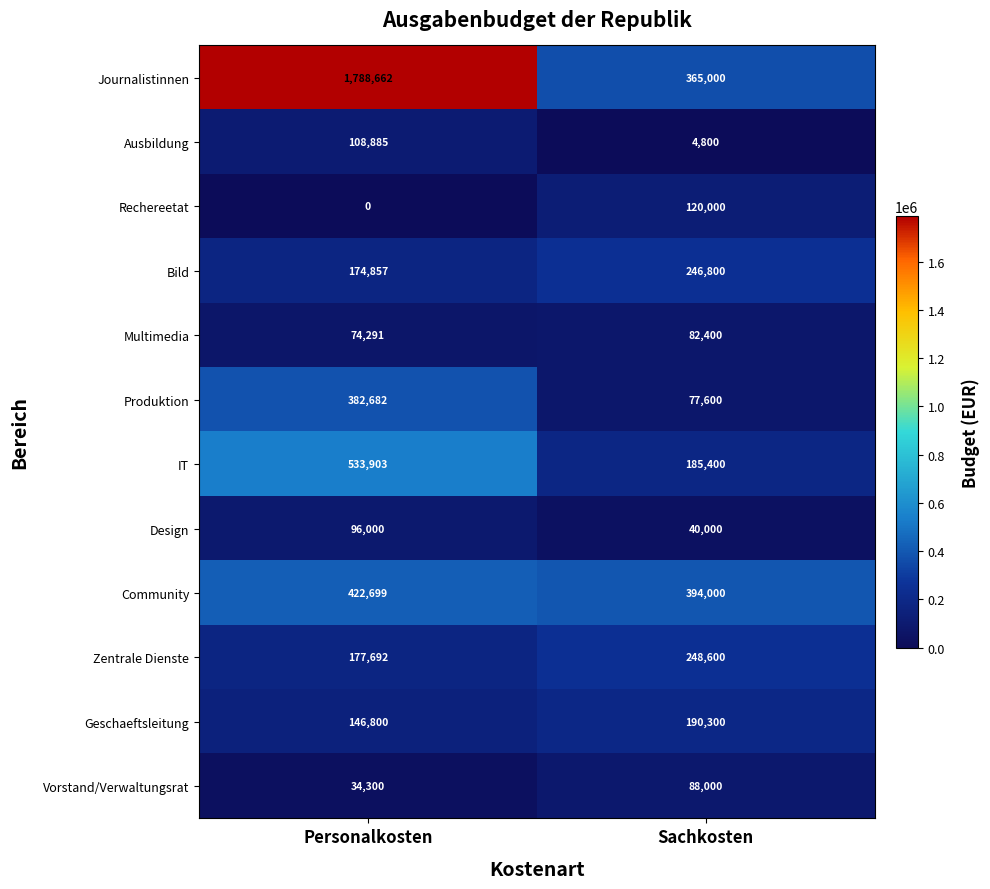

What is the average value of the Produktion series?

230141